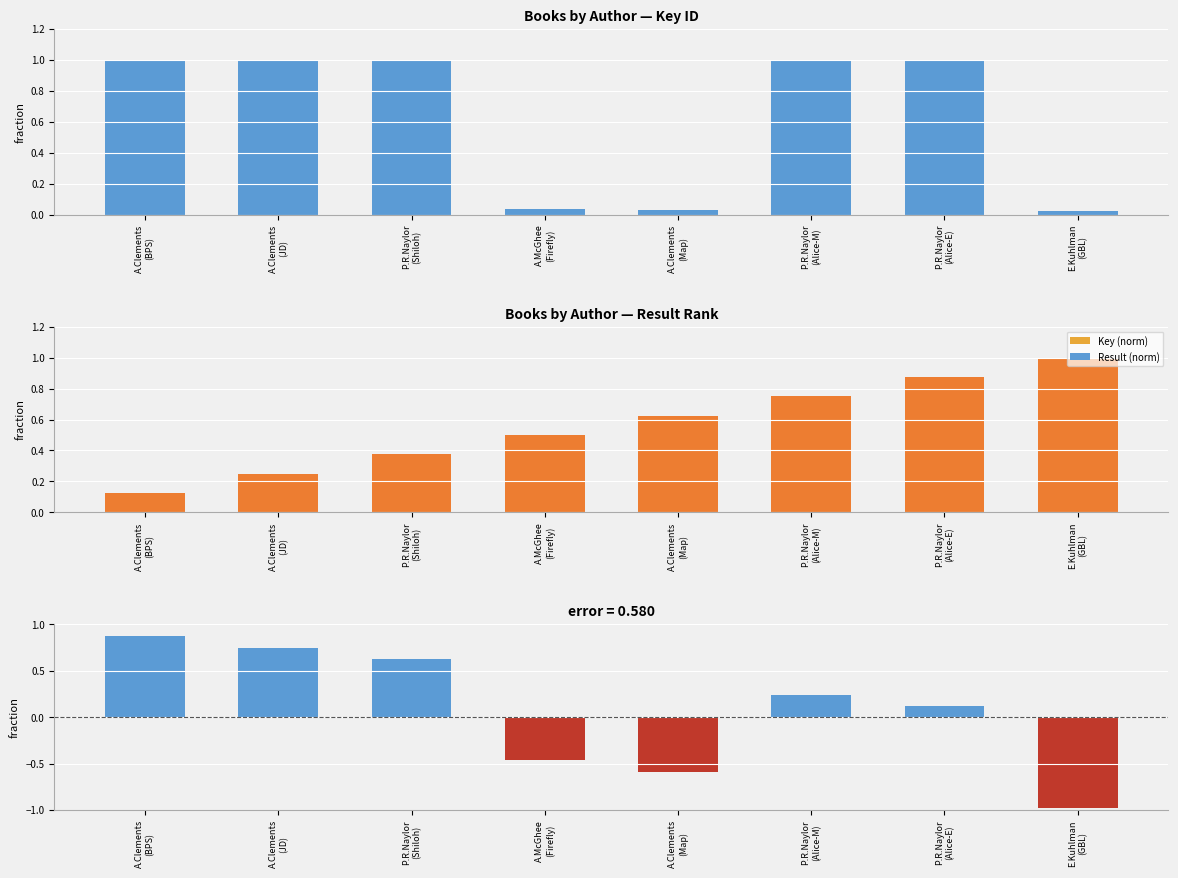

What is the greatest value displayed?

1.0